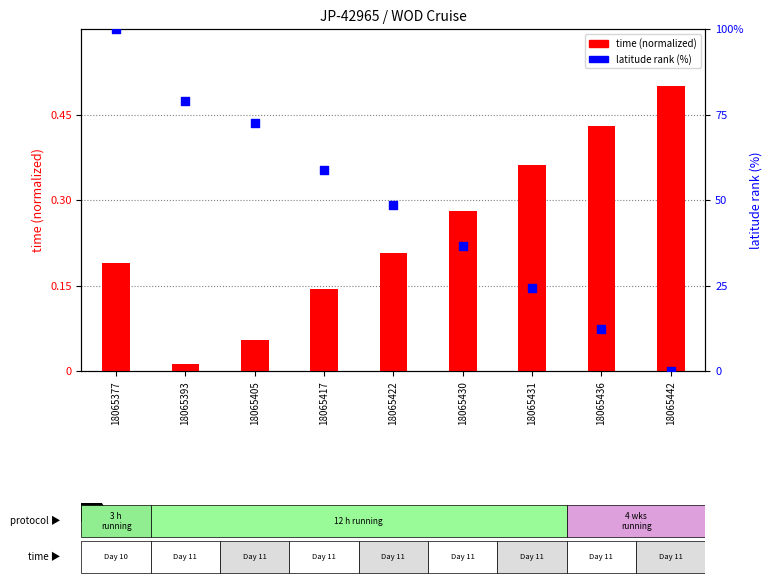

Which series contains the highest Y value?

latitude (normalized)